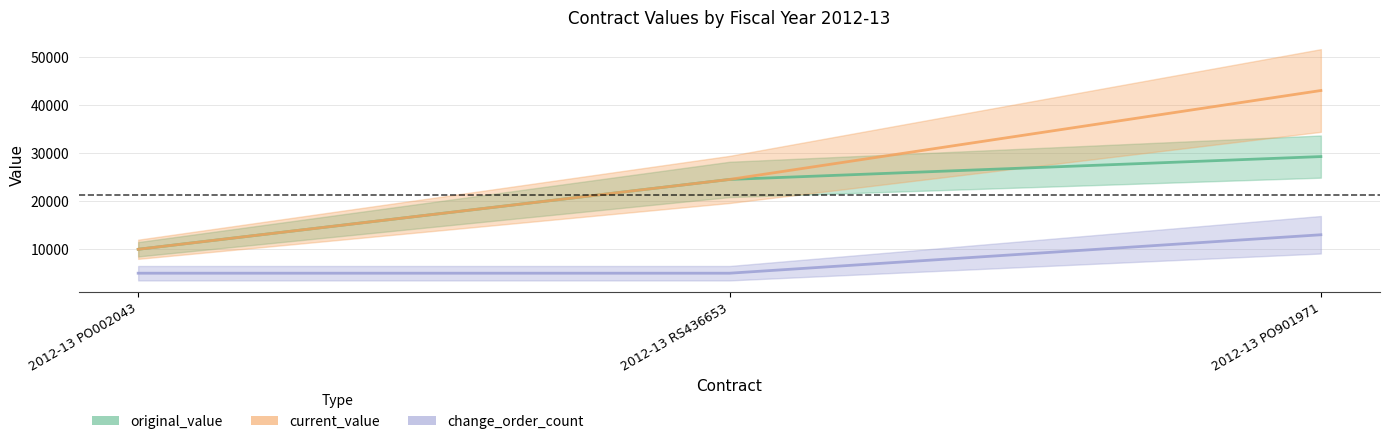

Reading left to right, extract all data points from this chart.

original_value: 2012-13 PO002043=9979.0	2012-13 RS436653=24510.6	2012-13 PO901971=29269.4
current_value: 2012-13 PO002043=9979.0	2012-13 RS436653=24510.6	2012-13 PO901971=43016.2
change_order_count: 2012-13 PO002043=5000.0	2012-13 RS436653=5000.0	2012-13 PO901971=13000.0